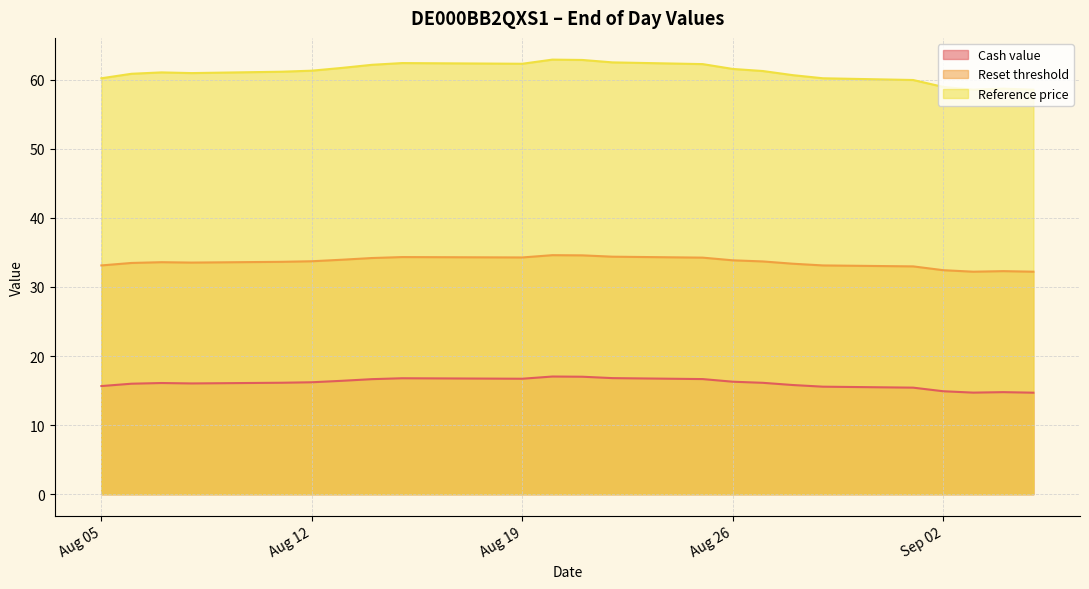

What is the difference between the Reference price values at 2025-08-13 and 2025-08-28?

1.1